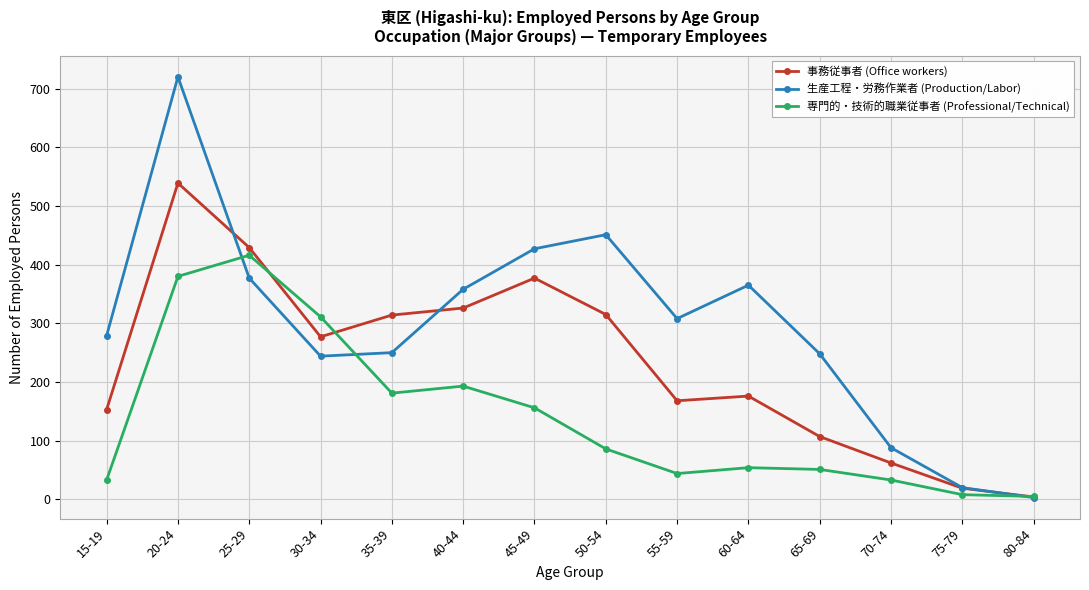

What is the sum of all 生産工程・労務作業者 (Production/Labor) values?

4138